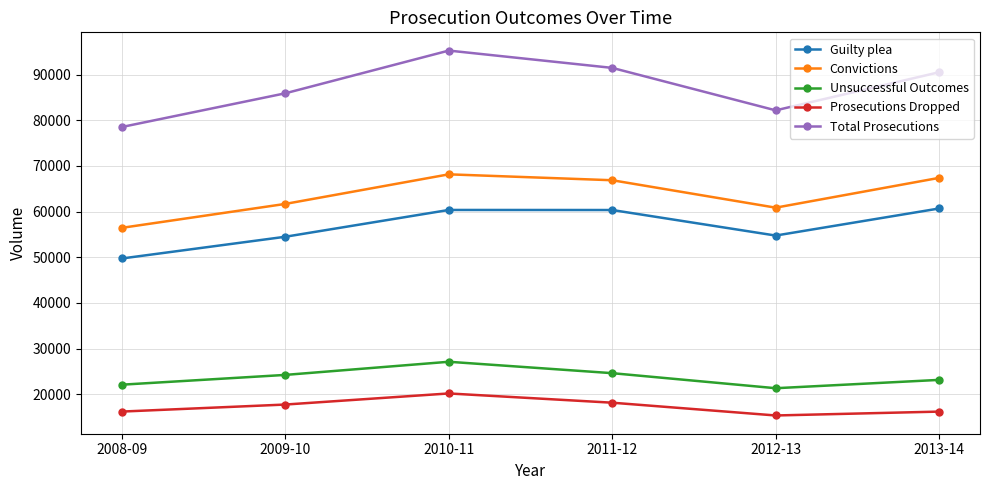

What is the label of the 6th point from the right?

2008-09